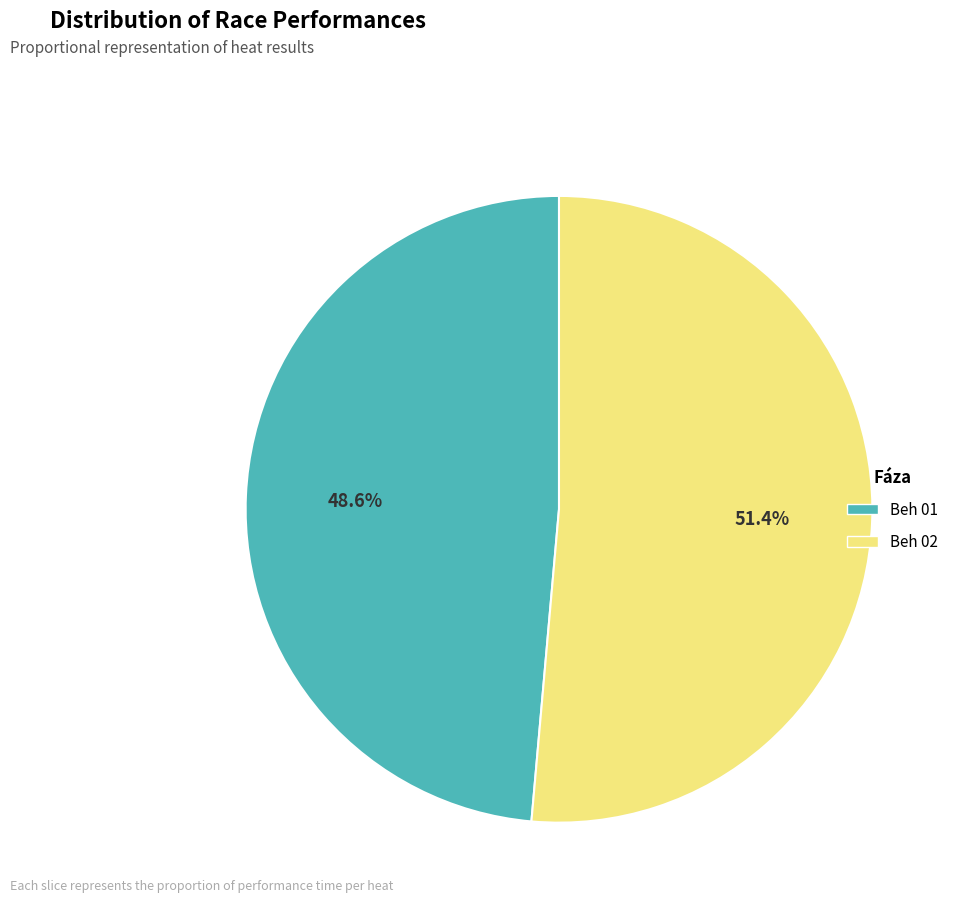

Which slice is the largest?

Beh 02